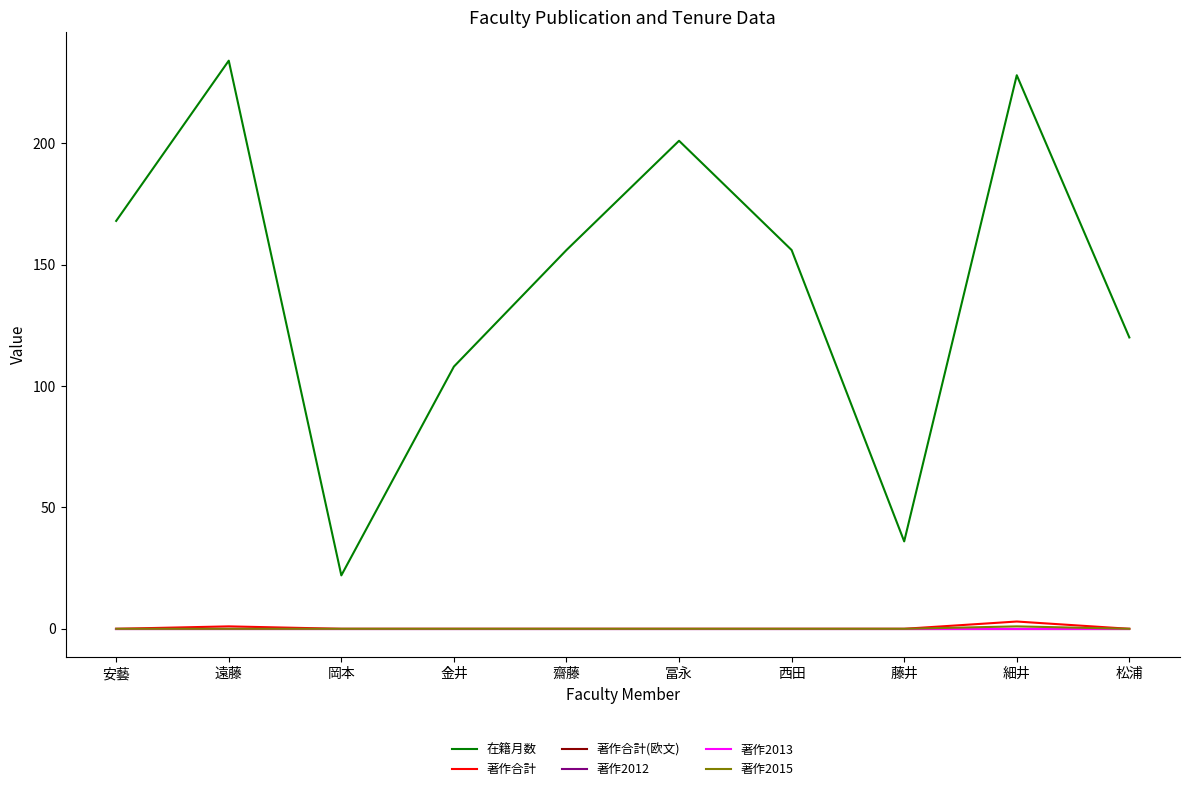

Does the chart display data point markers on the line(s)?

No